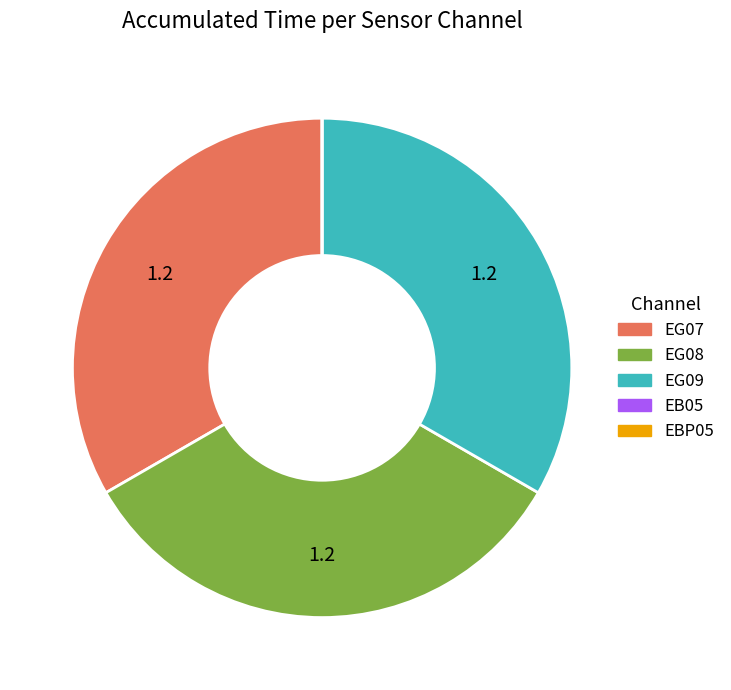

Is there a majority slice in this chart?

No